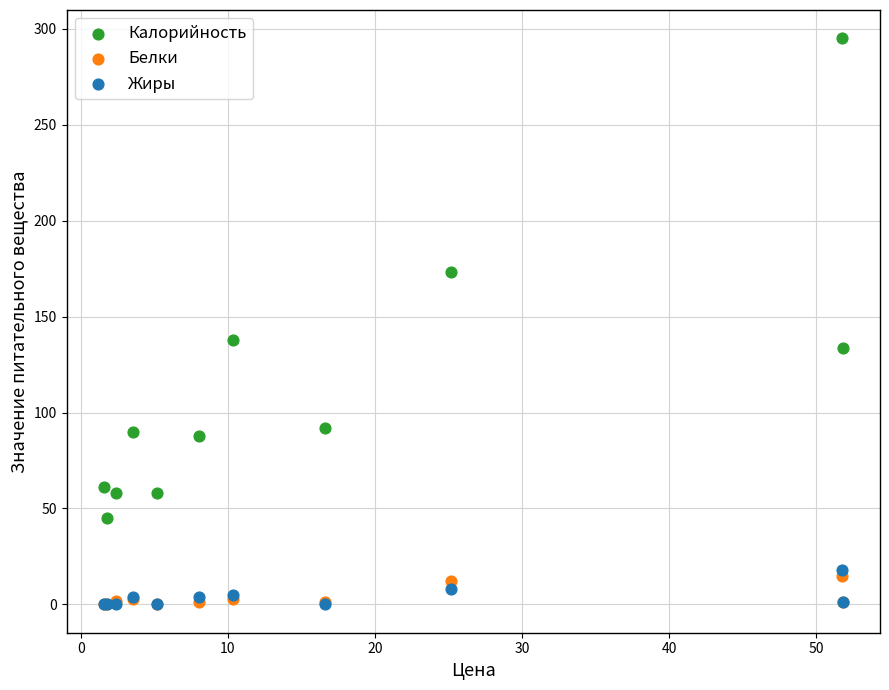

Across all series, what Y value is closest to 147?

138.0